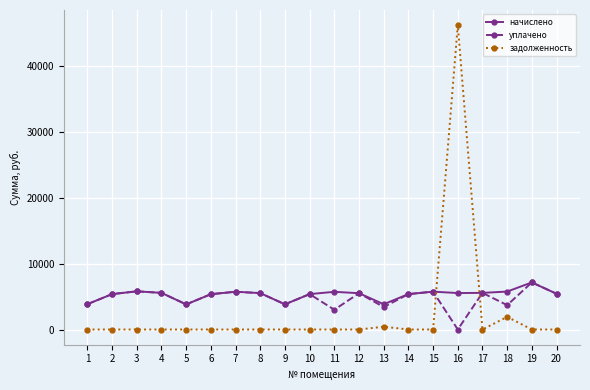

What is the approximate value of начислено at 20?

5427.5